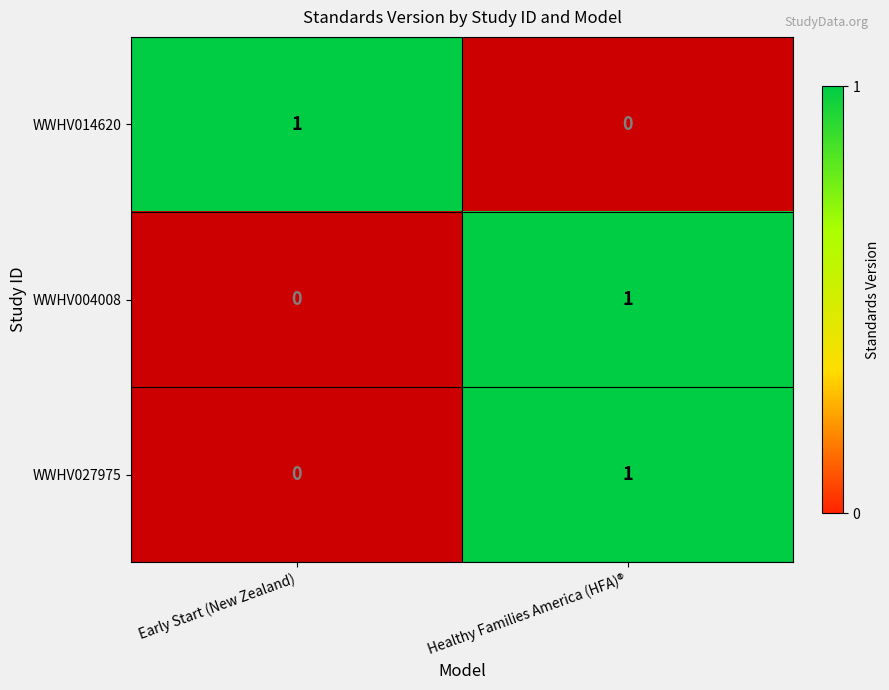

Where is WWHV027975 nearest to the value 0?

Early Start (New Zealand)